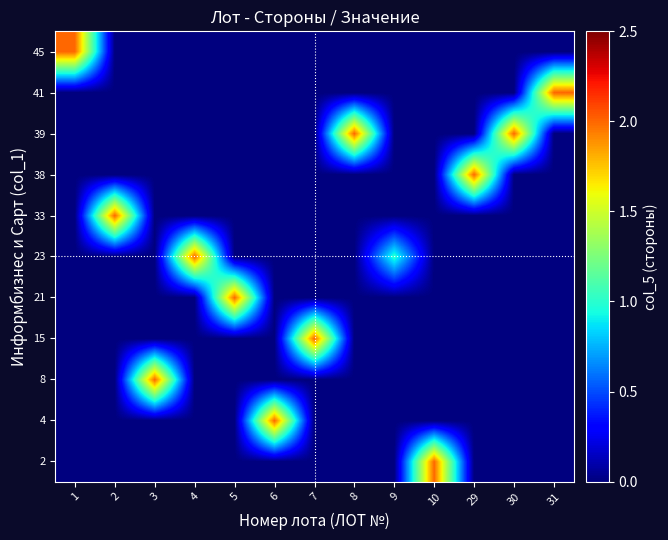

At which category does the chart reach its minimum across all series?

1